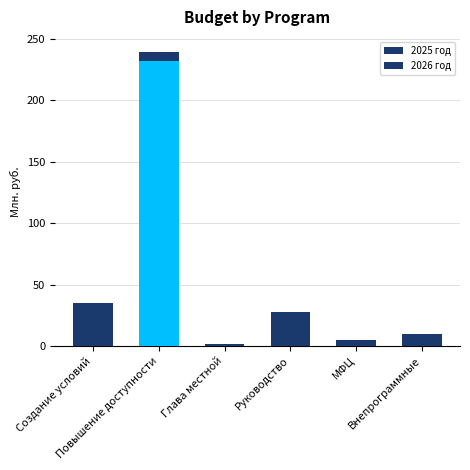

At which label does 2026 год reach its minimum?

Создание условий